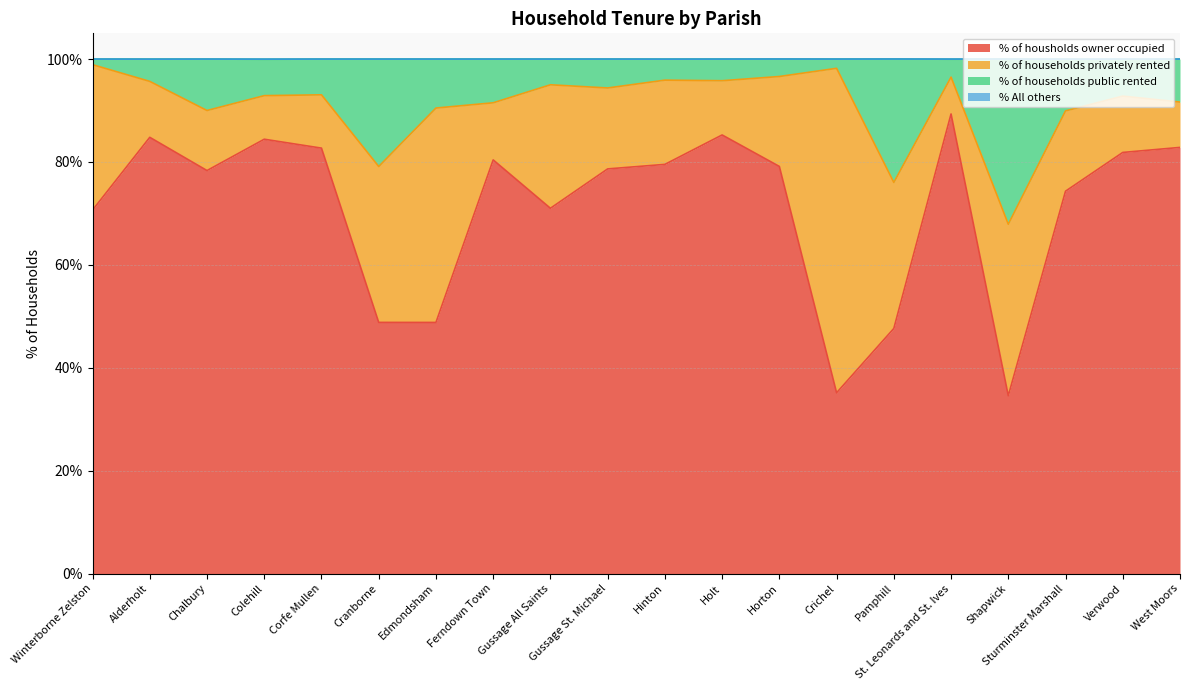

The value of % of housholds owner occupied at Shapwick is 34.6. True or false?

True